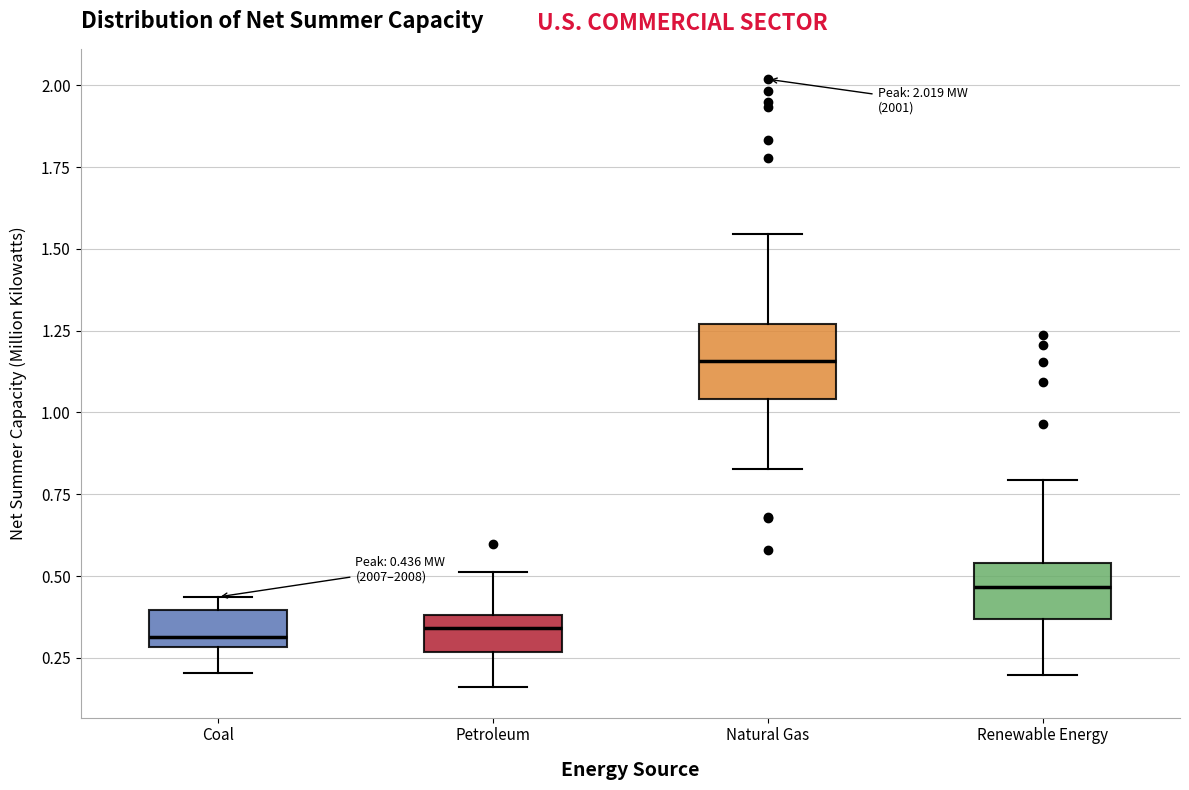

Which box has the highest median line?

Natural Gas